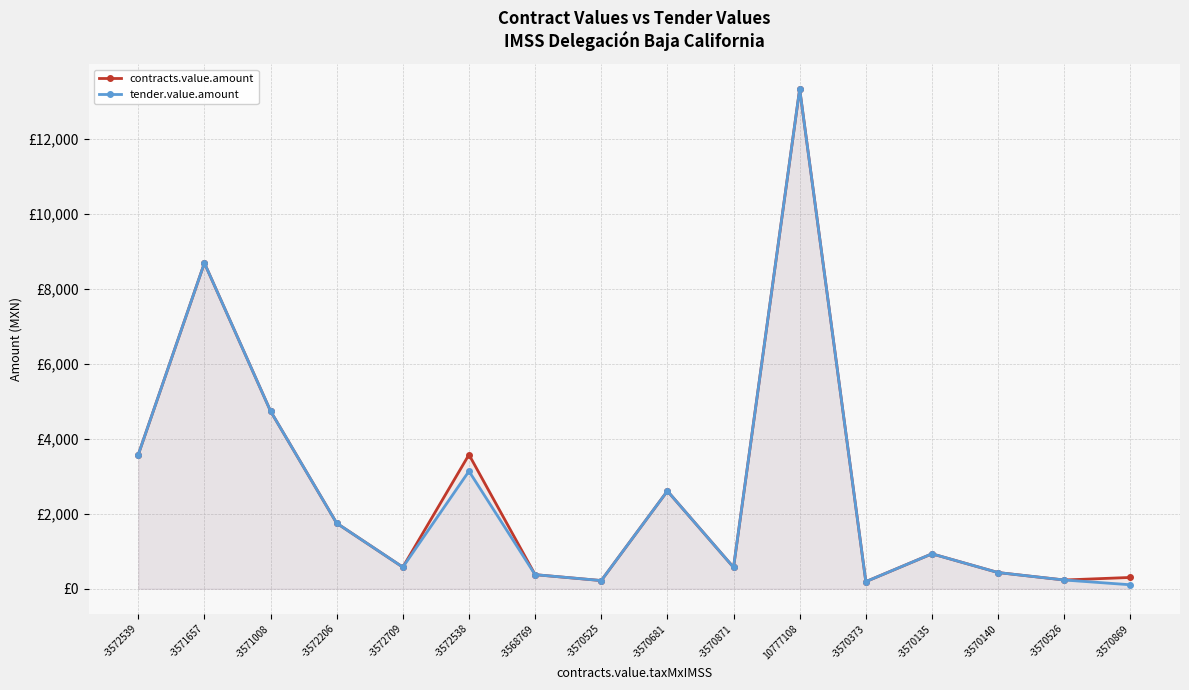

What is the sum of all tender.value.amount values?

41451.2